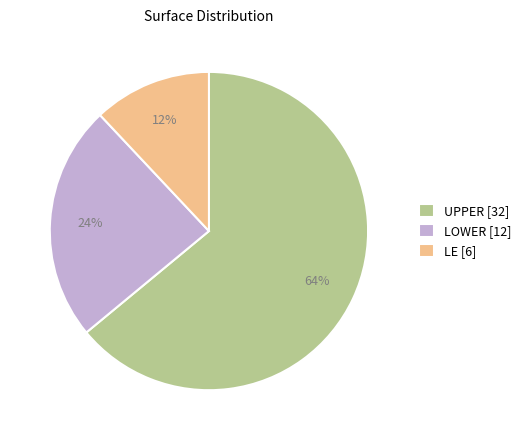

Rank the categories by value from lowest to highest.

LE [6], LOWER [12], UPPER [32]